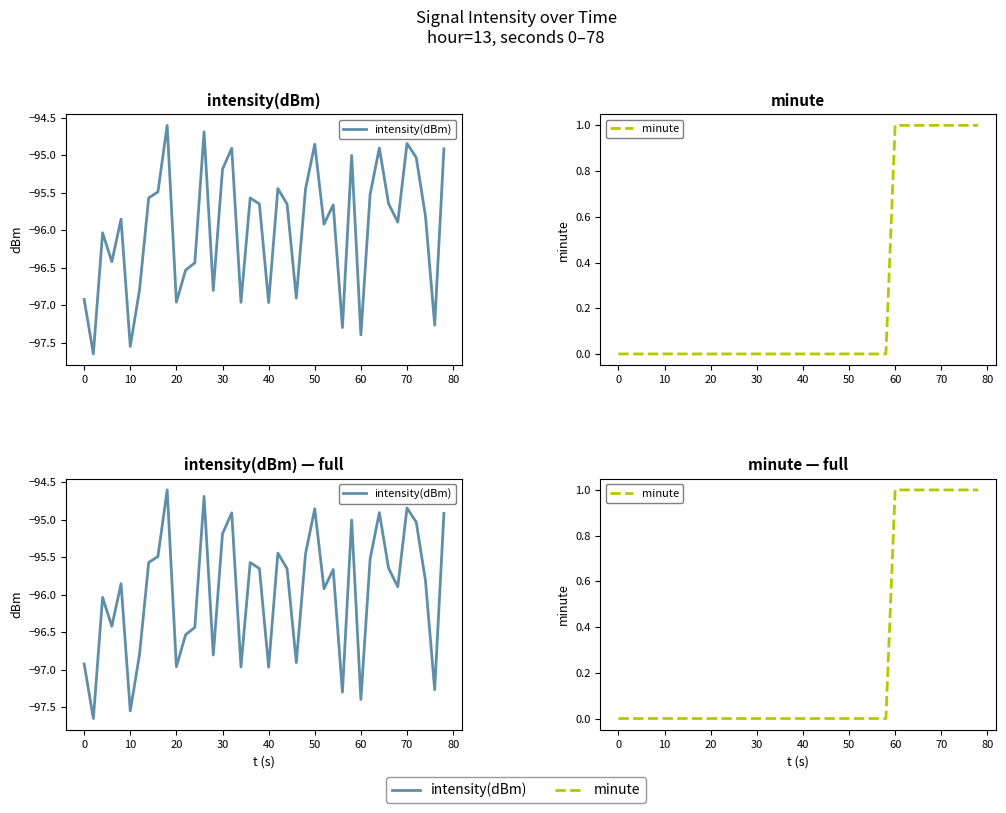

How many lines are shown in the chart?

2